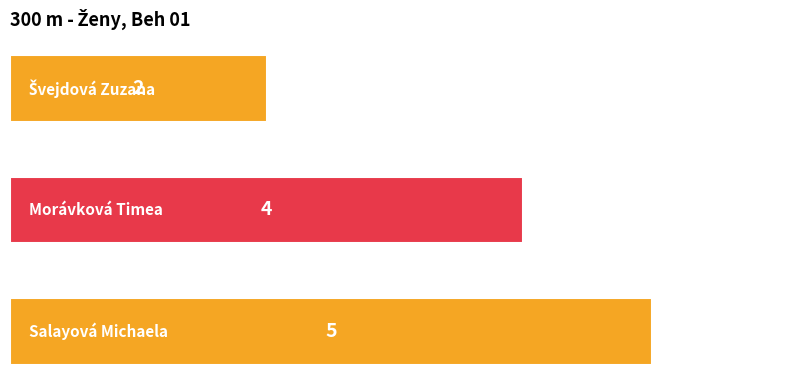

What is the difference between the maximum and minimum values?

3